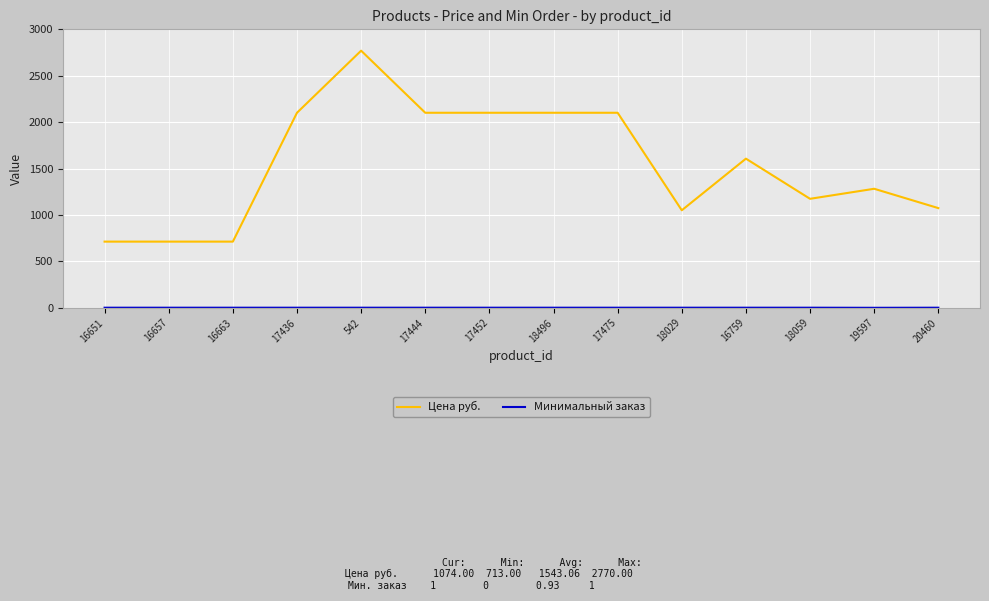

Count the number of data series in this chart.

2